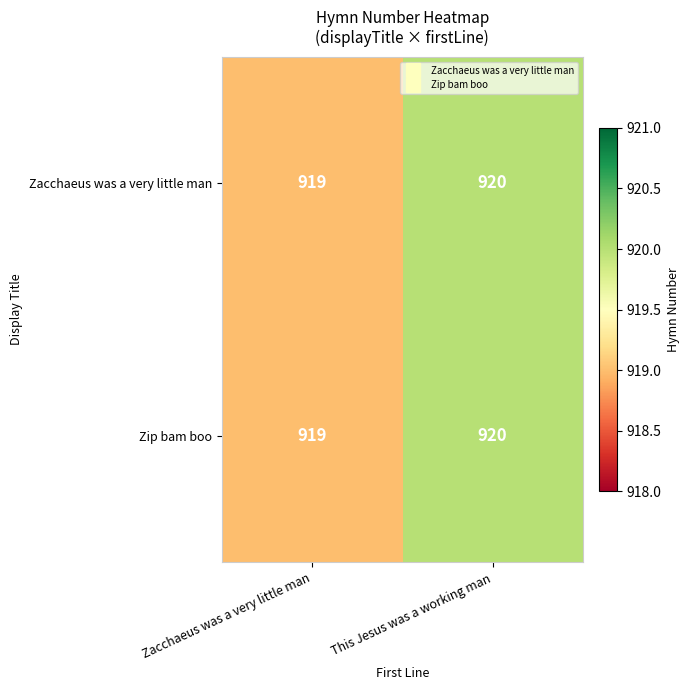

Is it true that Zacchaeus was a very little man equals 1257 at This Jesus was a working man?

False